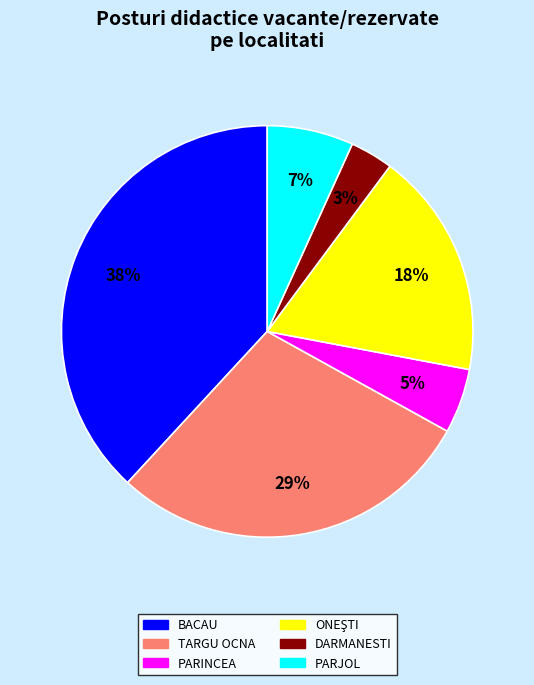

To the nearest percent, what portion does TARGU OCNA represent?

29%